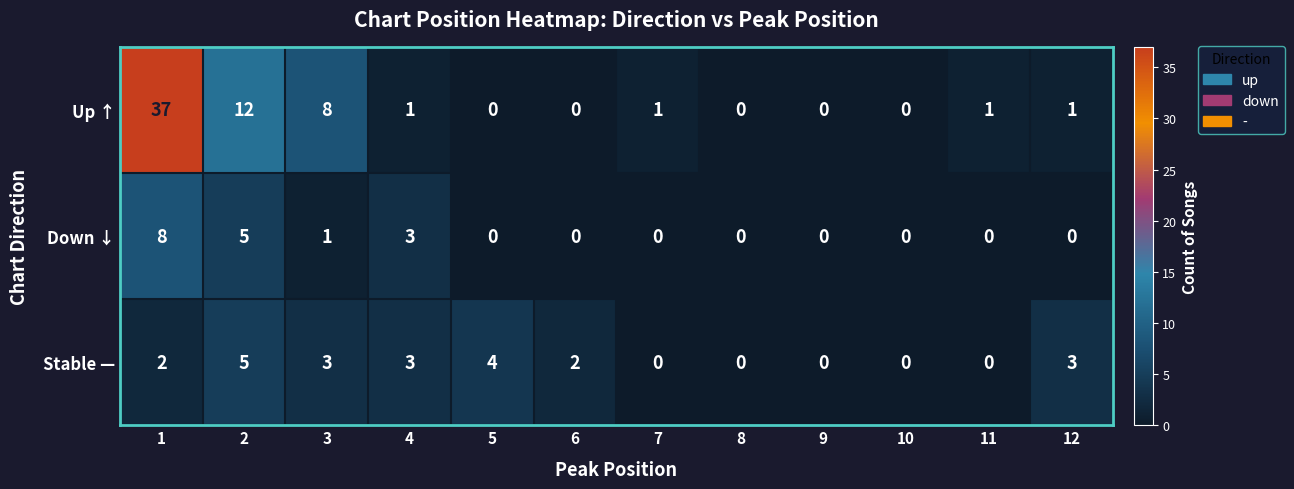

How many categories are shown in the chart?

12